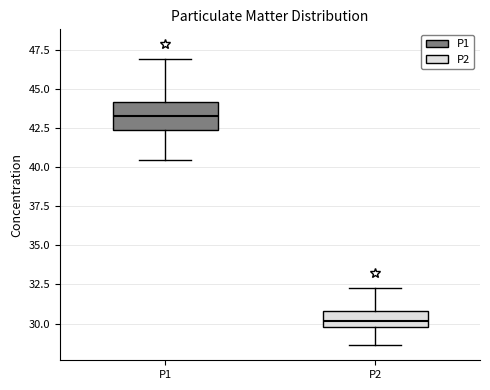

Where is the lower edge of the box for P2 on the y-axis? The values are not printed on the chart, so give them approximately, as read against the axis.

30.0